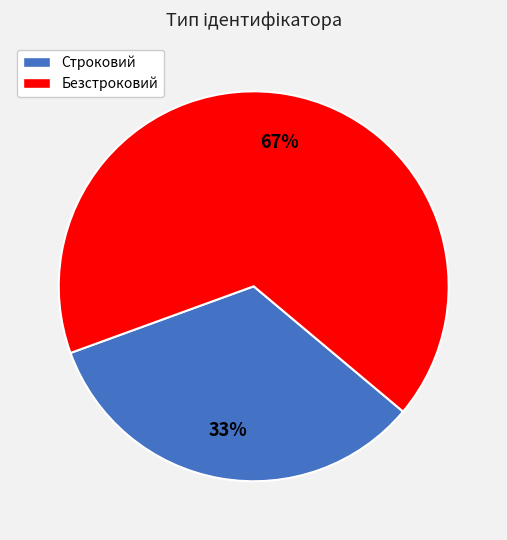

Is there any slice that represents more than half of the pie?

Yes